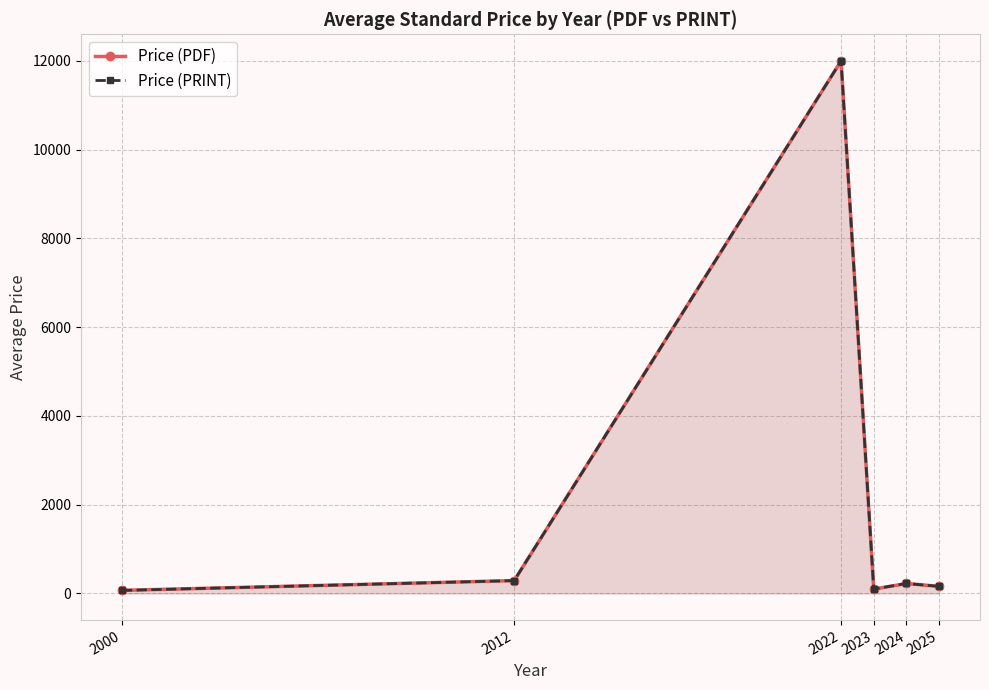

True or false: Price (PRINT) and Price (PDF) intersect in this chart.

False